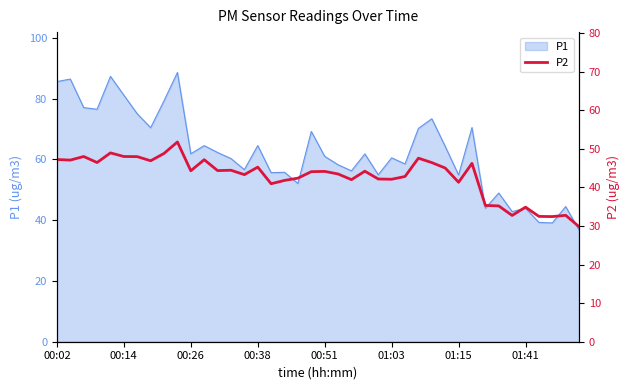

Is it true that the value at 00:14 is 73.8?

False